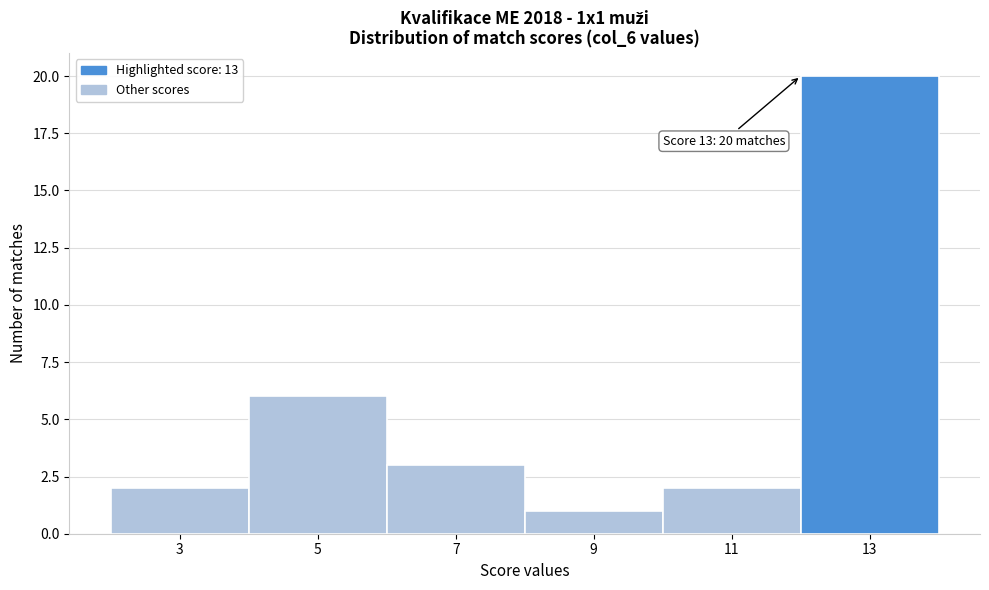

Reading right to left, transcribe all the data shown in this chart.

13=20	11=2	9=1	7=3	5=6	3=2